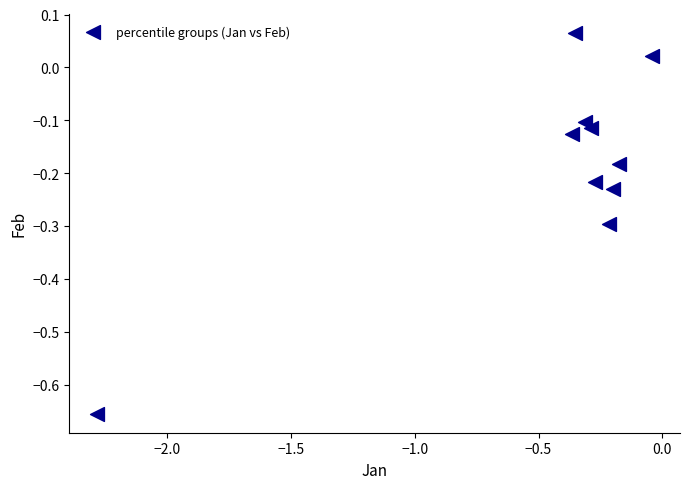

What is the average X value?

-0.5